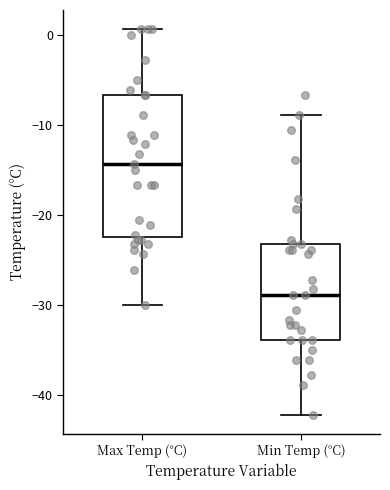

Reading left to right, read every box against the y-axis: the position of its median line, the range the box covers, and the ends of its whiskers. The values are not printed on the chart, so give them approximately, as read against the axis.

Max Temp (°C): median -14, box -22 to -7, whiskers -30 to 1
Min Temp (°C): median -29, box -34 to -23, whiskers -42 to -9